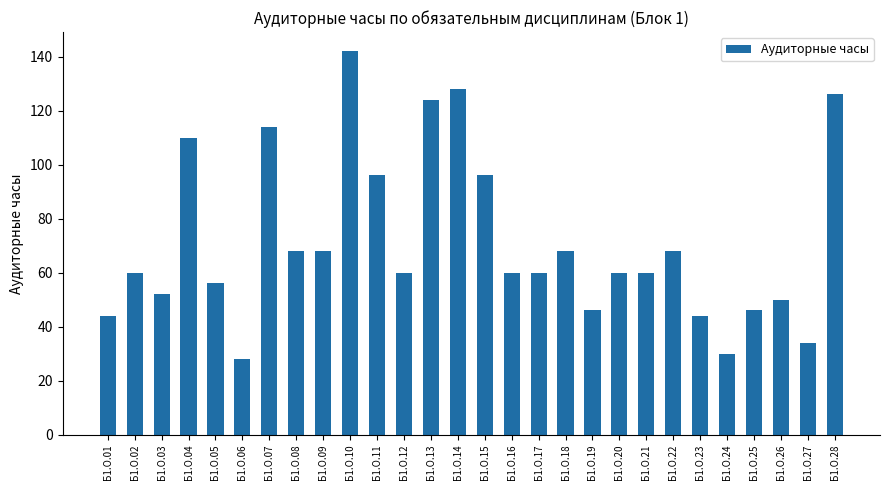

What is the change in value from Б1.О.09 to Б1.О.17?

-8